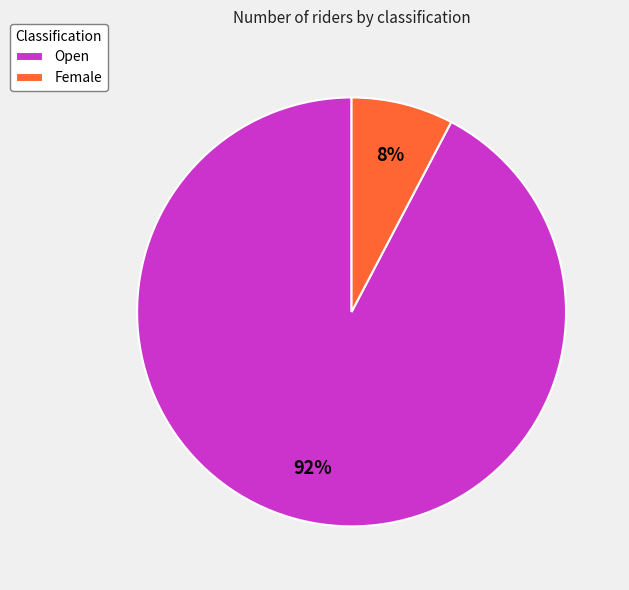

Is it true that Female is 1% of the pie?

False